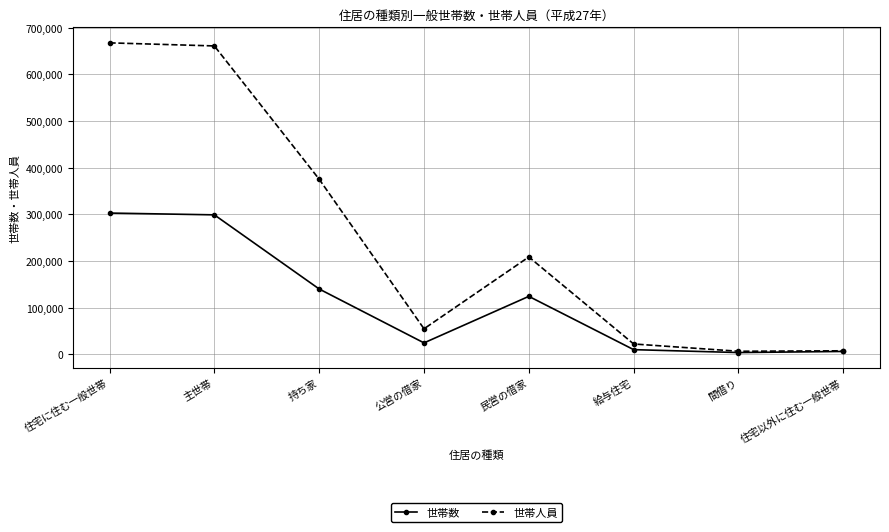

At which label does 世帯数 first exceed 124228?

住宅に住む一般世帯